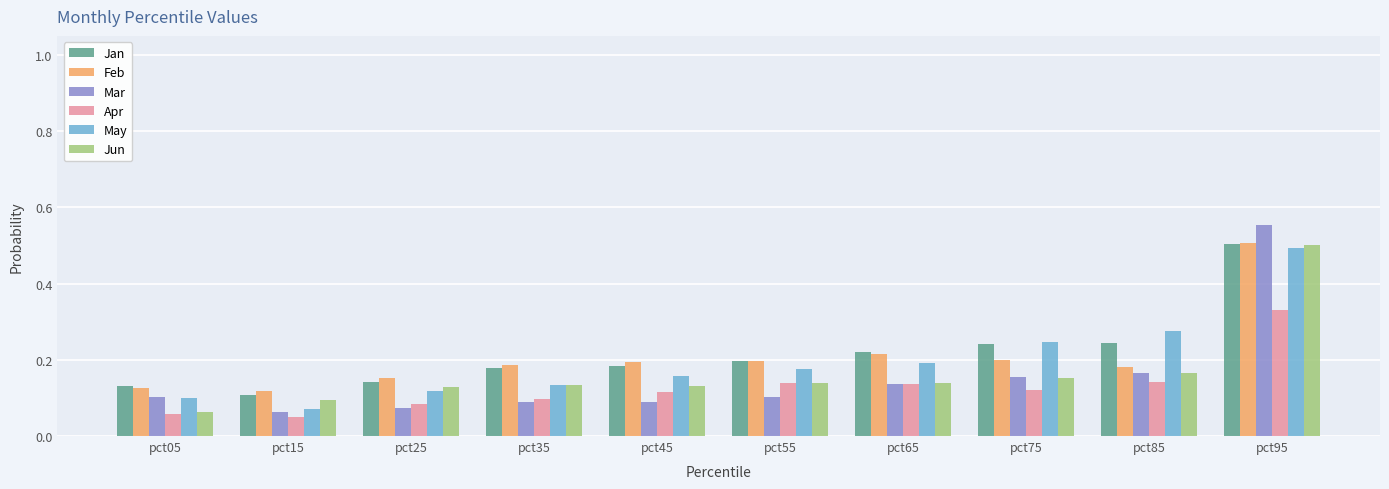

How many bars are there in each group?

6